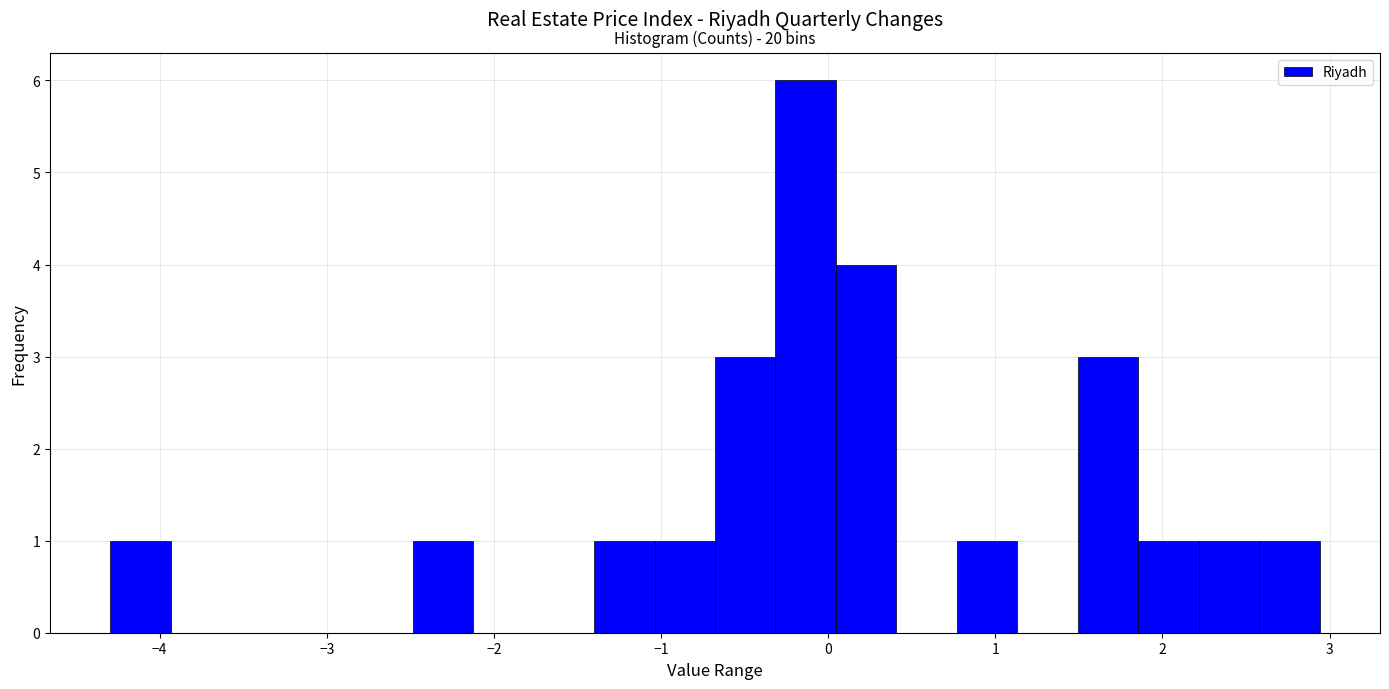

Read against the x-axis, roughly where is the centre of the tallest bar?

-0.1